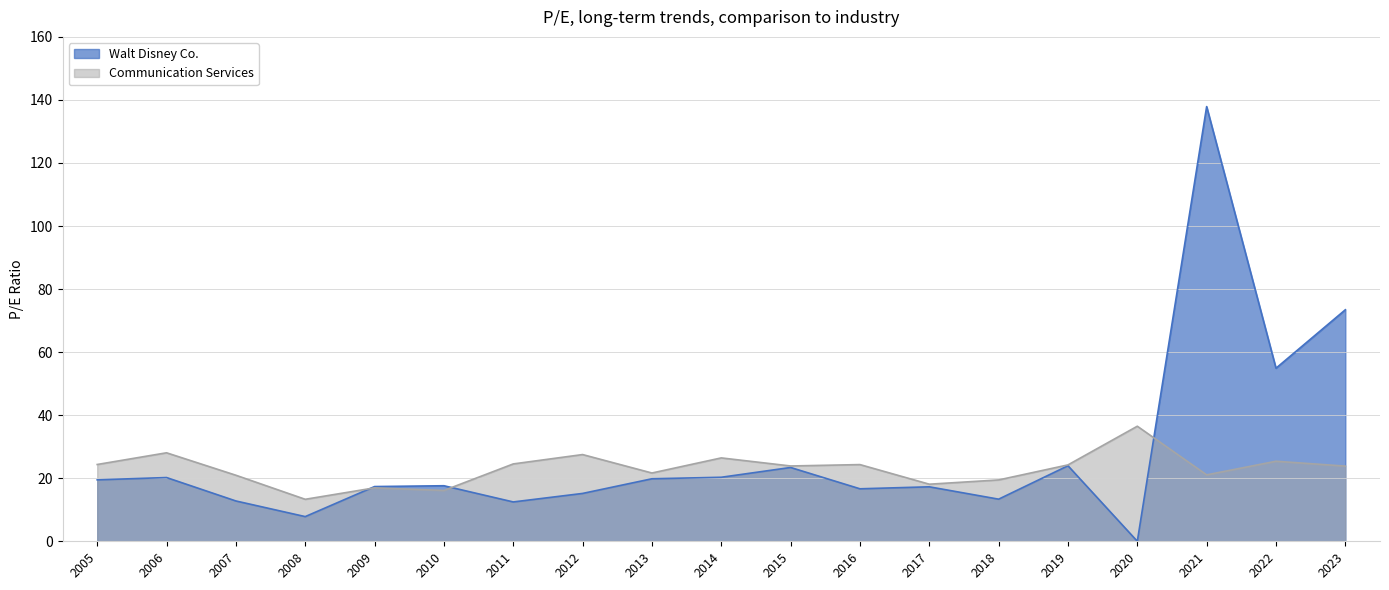

Which series has the largest range (max minus min)?

Walt Disney Co.